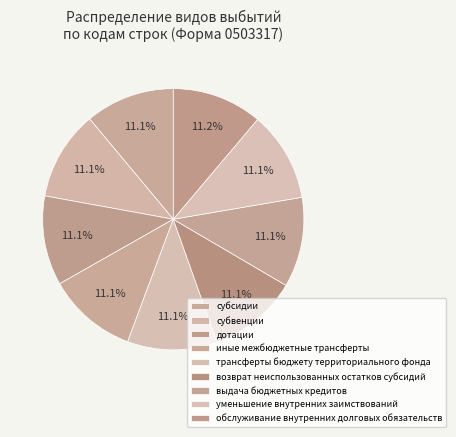

What is the ratio of the value at субсидии to the value at выдача бюджетных кредитов?

1.0